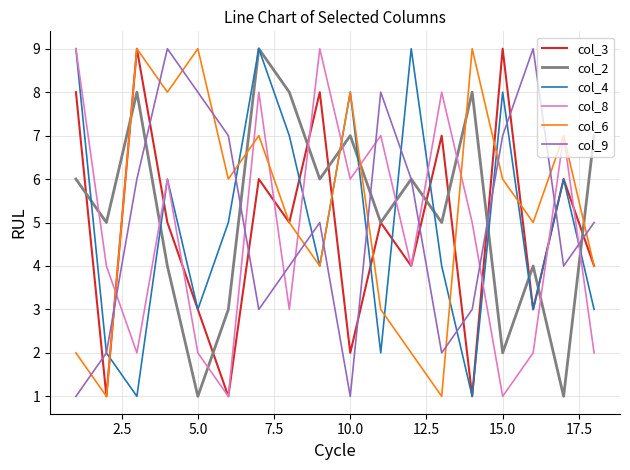

True or false: col_8 and col_9 intersect in this chart.

True